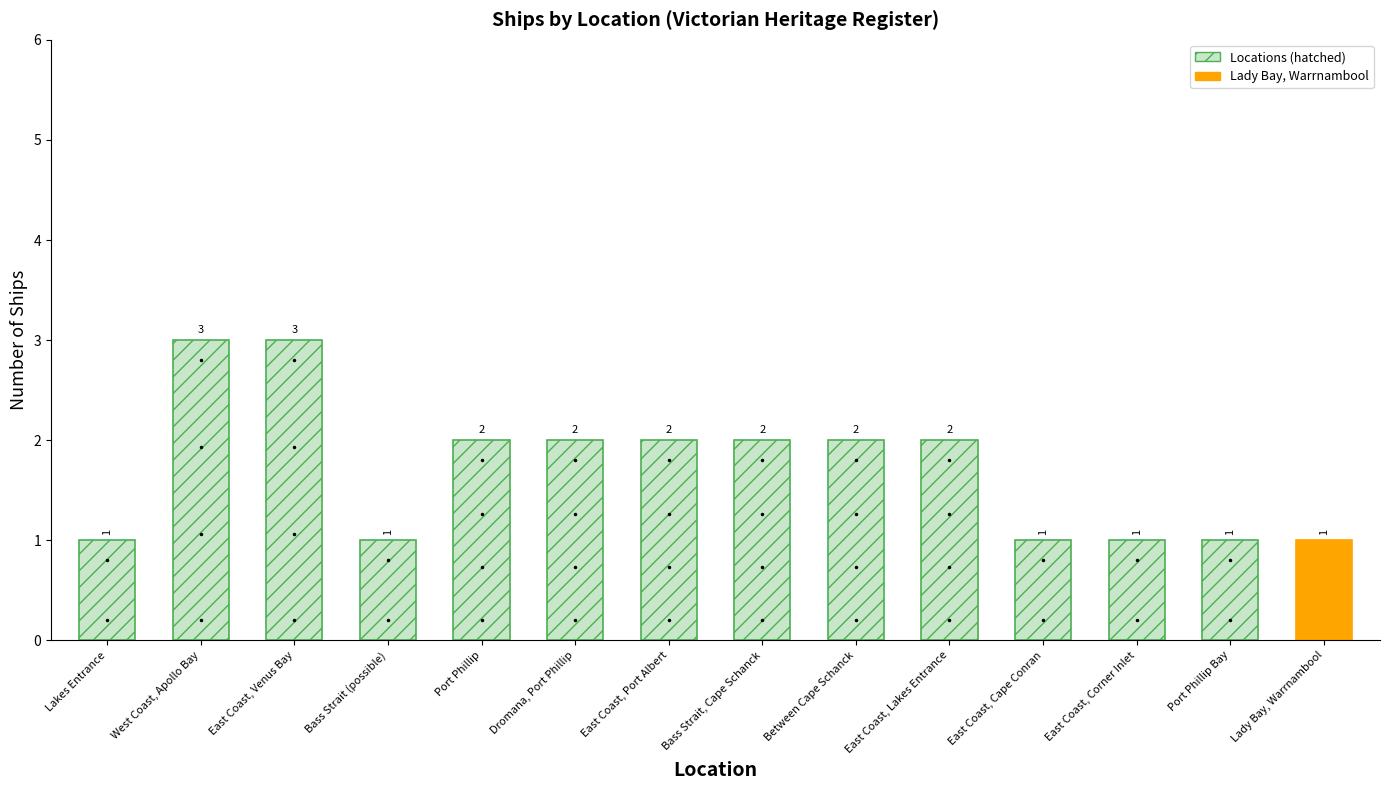

The chart shows a value of 2 at East Coast, Port Albert. True or false?

True